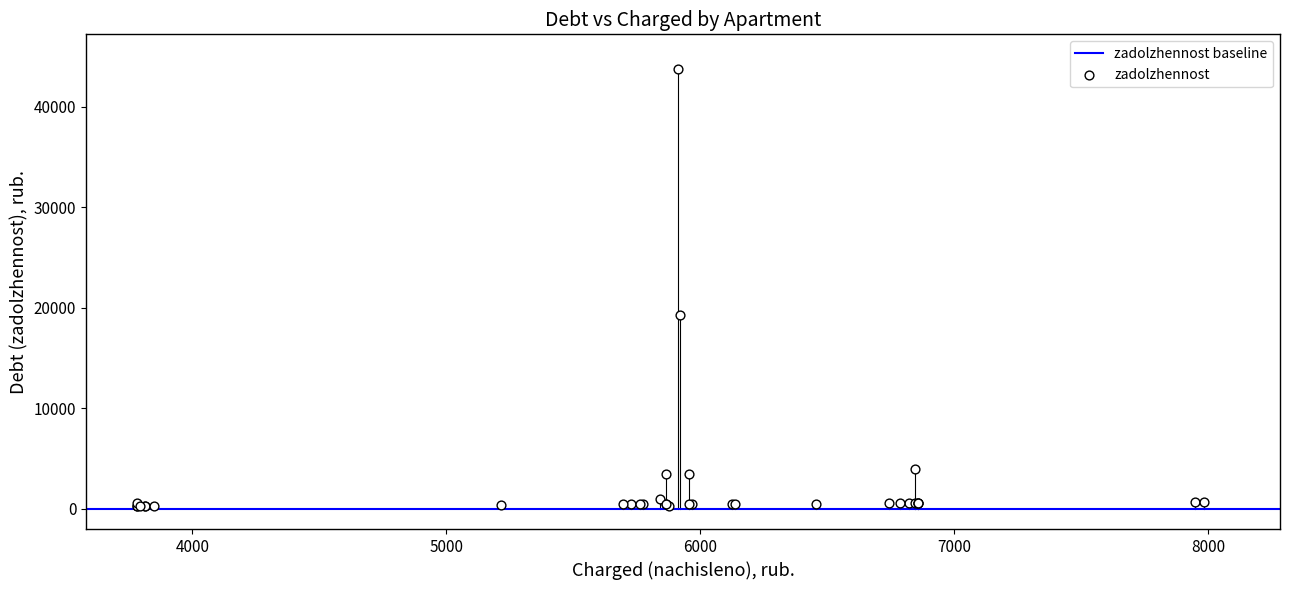

What Y value in the scatter plot is closest to 21990?

19256.6